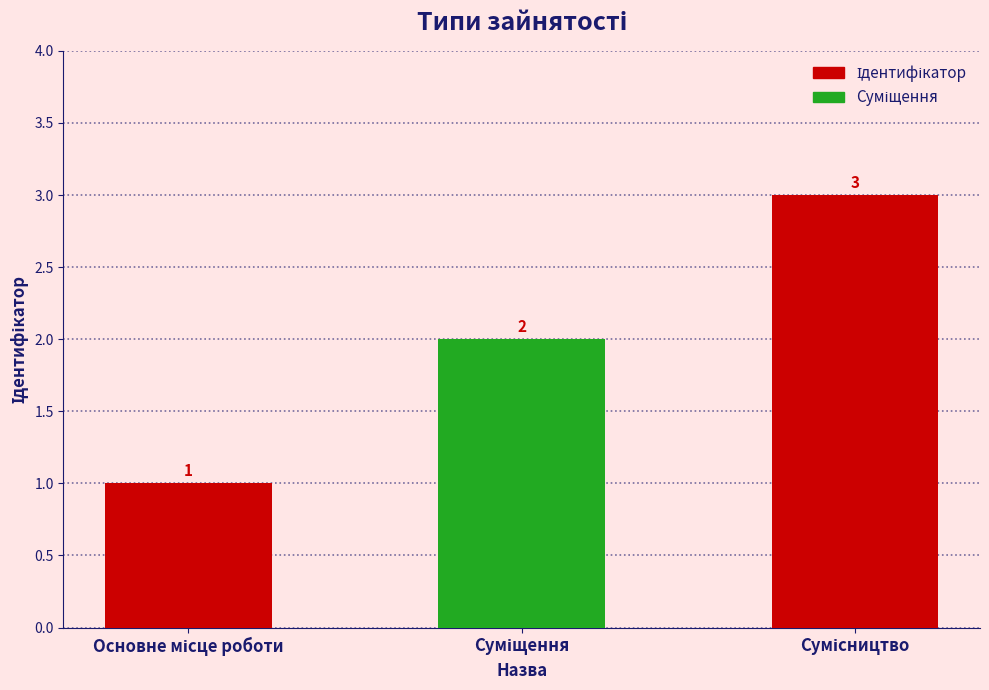

Does the chart contain any negative values?

No